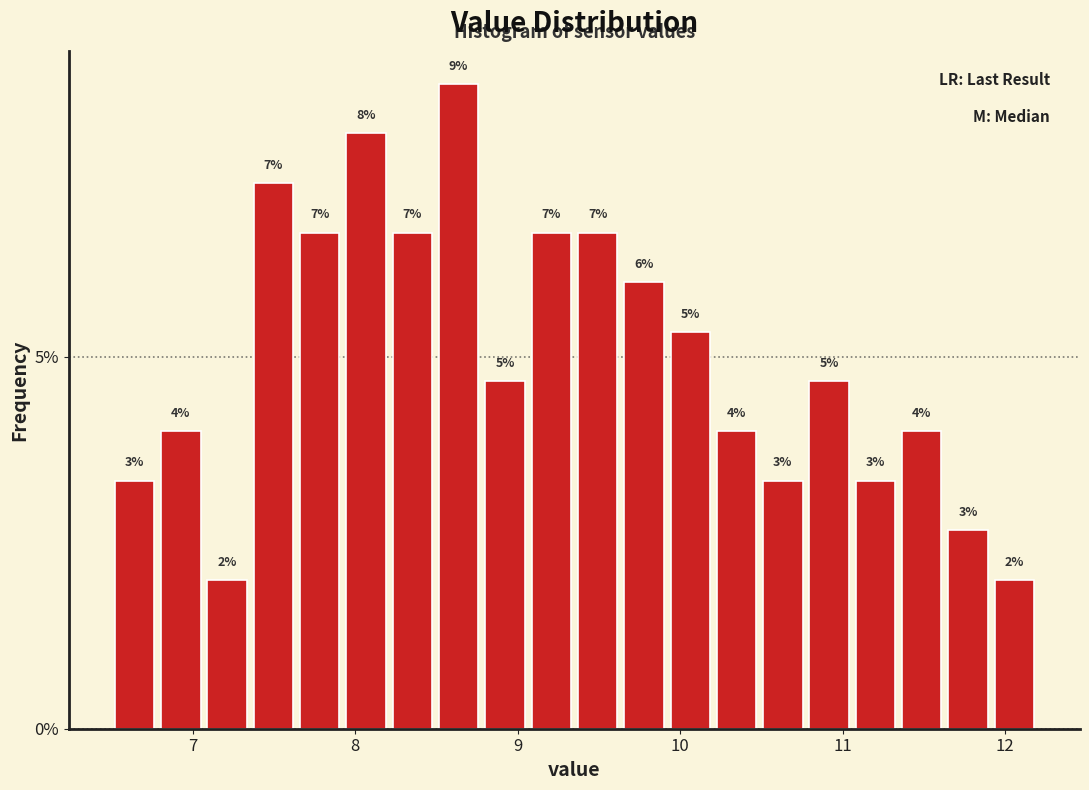

Read against the x-axis, roughly where is the centre of the tallest bar?

8.6